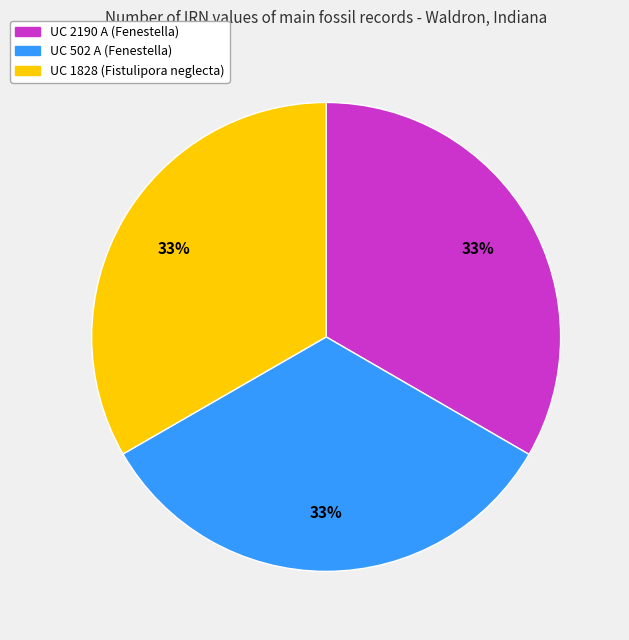

Count the number of slices in the pie.

3